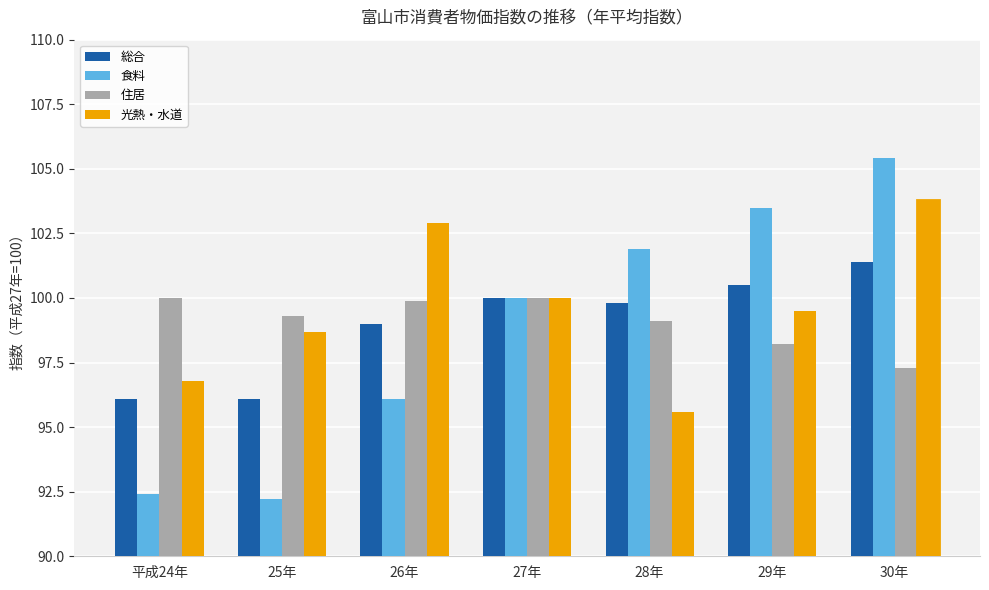

Which label corresponds to the smallest value in the chart?

25年